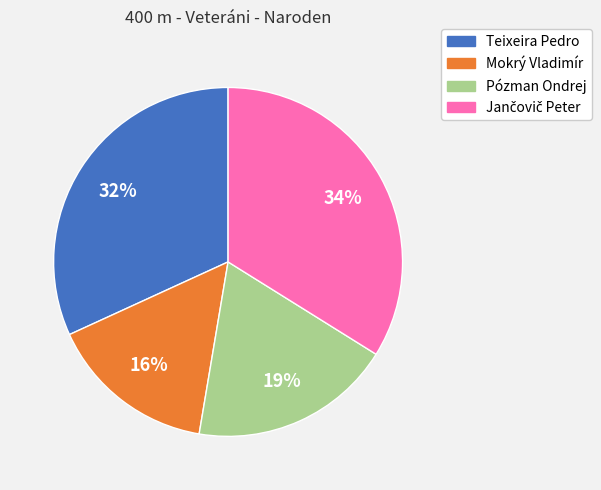

Between Pózman Ondrej and Mokrý Vladimír, which is larger?

Pózman Ondrej